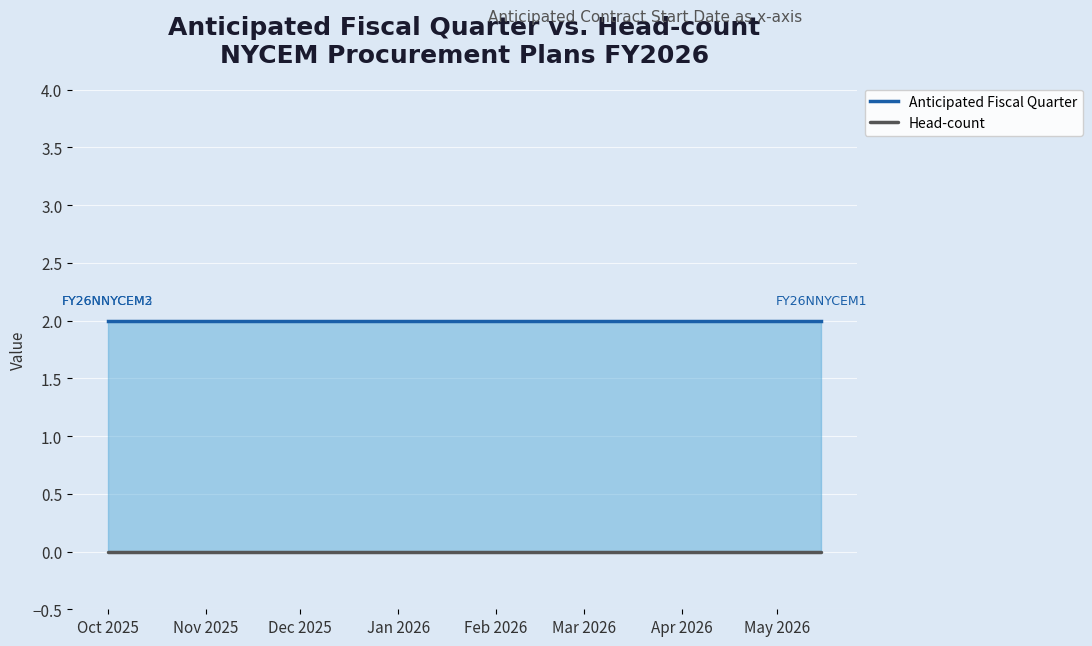

Does the chart display data point markers on the line(s)?

No